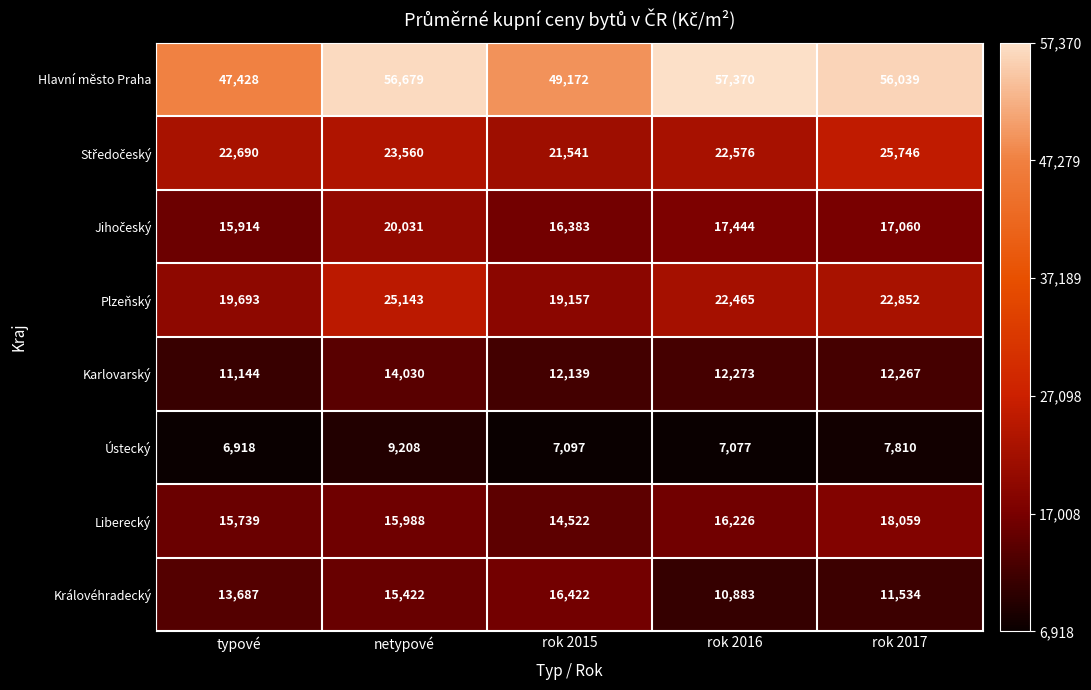

Where does the Plzeňský series first go above 22465?

netypové